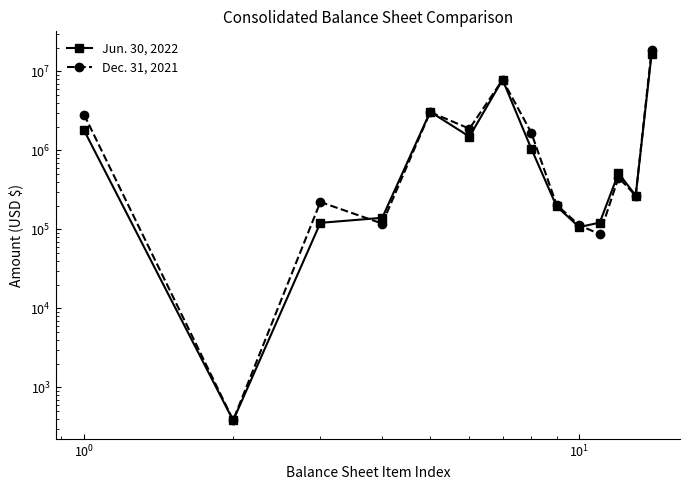

At how many categories does at least one series exceed 16154547?

1